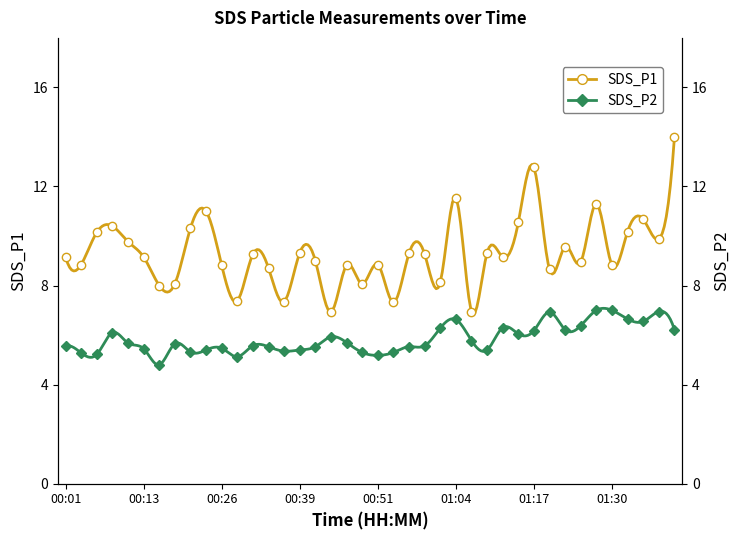

What is the difference between the maximum and second lowest values in the SDS_P2 series?

1.9